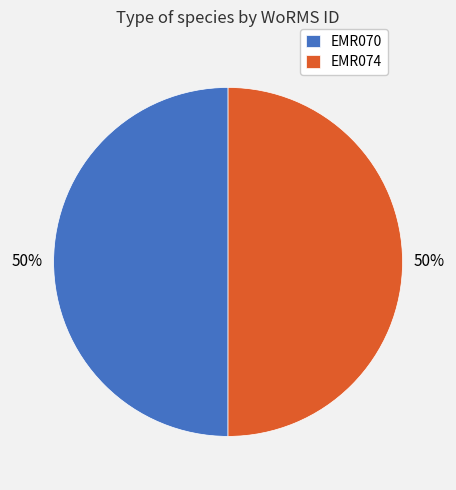

How many slices are in this pie chart?

2